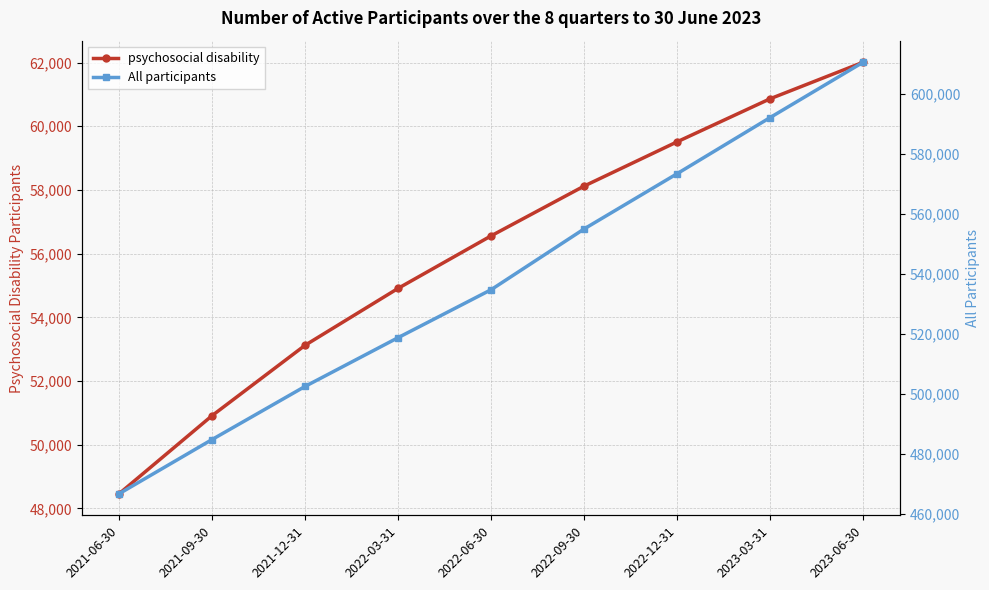

How many distinct data groups are displayed?

2